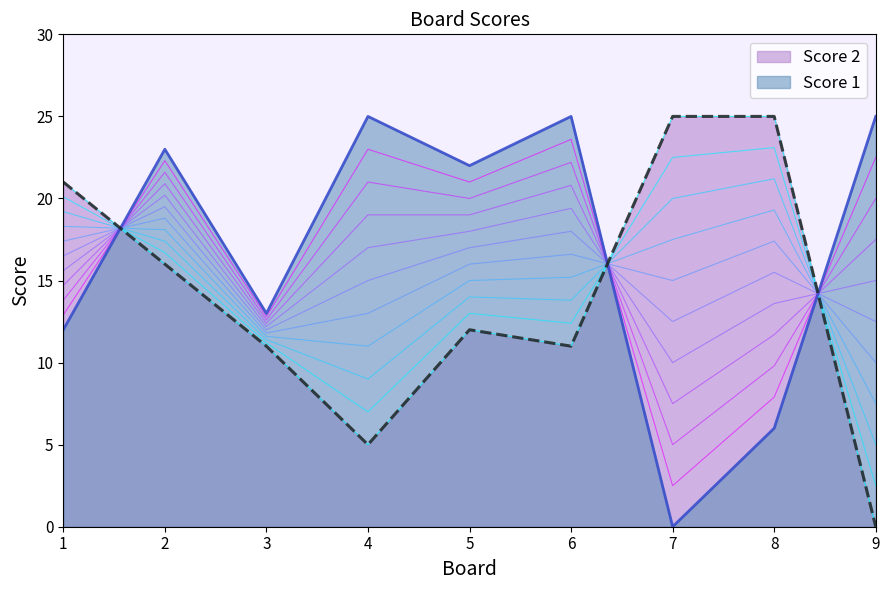

Where is the first local maximum for Score 2?

5